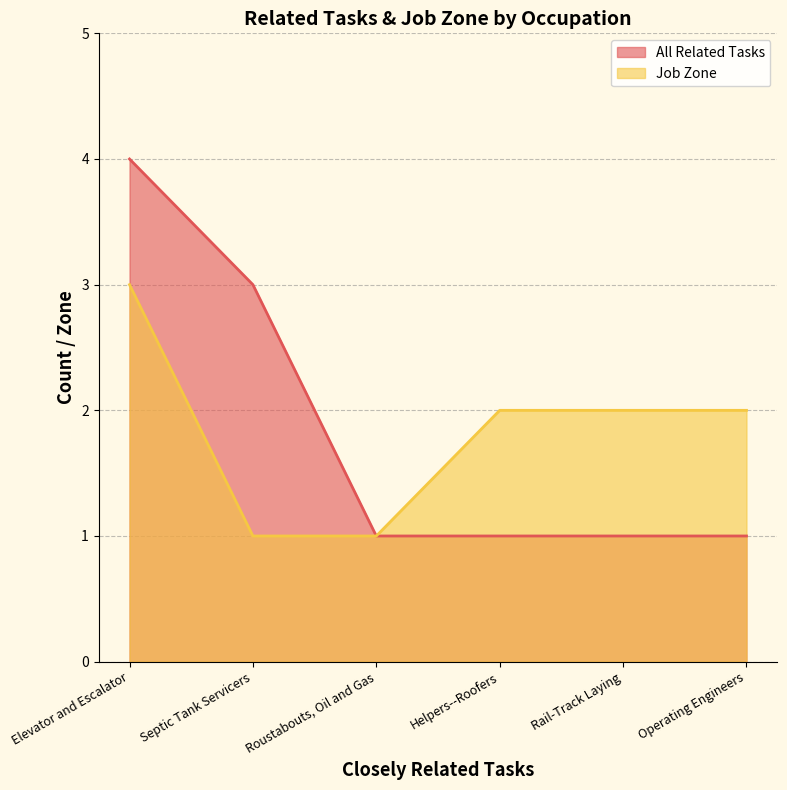

How many data points in All Related Tasks are above 1?

2